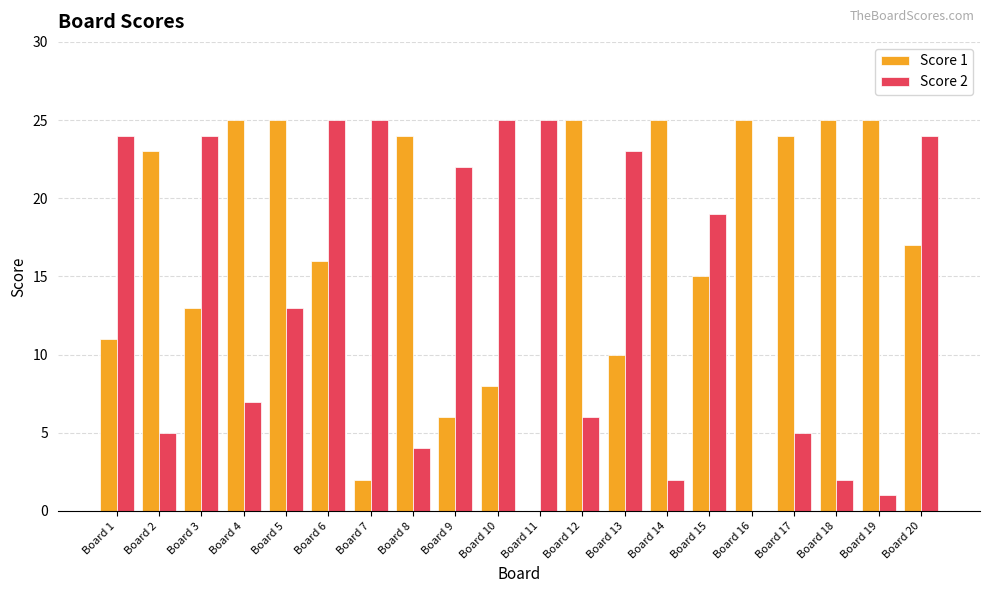

Reading left to right, what are all the values shown in this chart?

Score 1: 11	23	13	25	25	16	2	24	6	8	0	25	10	25	15	25	24	25	25	17
Score 2: 24	5	24	7	13	25	25	4	22	25	25	6	23	2	19	0	5	2	1	24